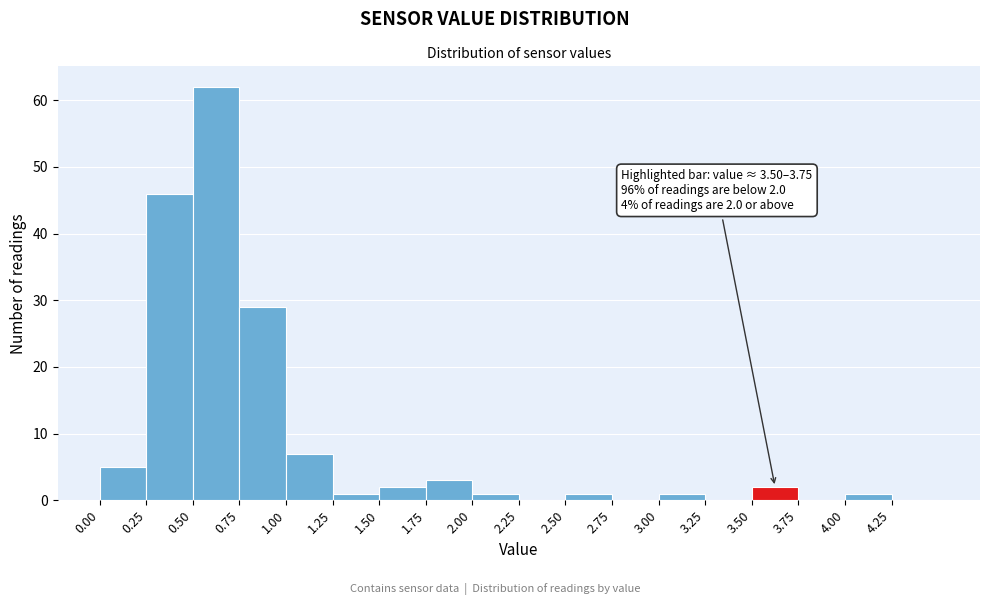

Which range on the x-axis has the tallest bar?

0.50 to 0.75